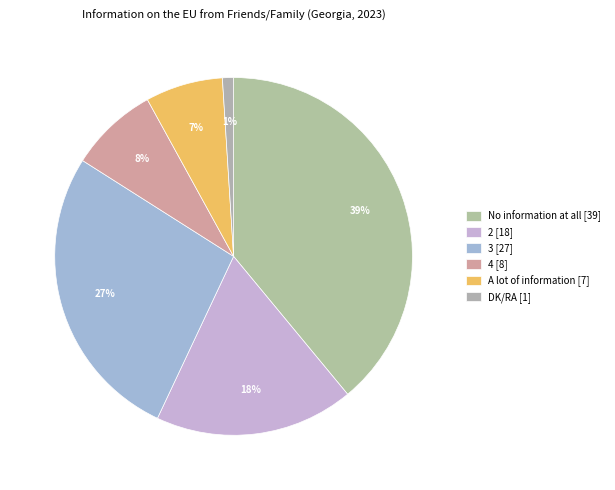

Between No information at all and DK/RA, which is larger?

No information at all